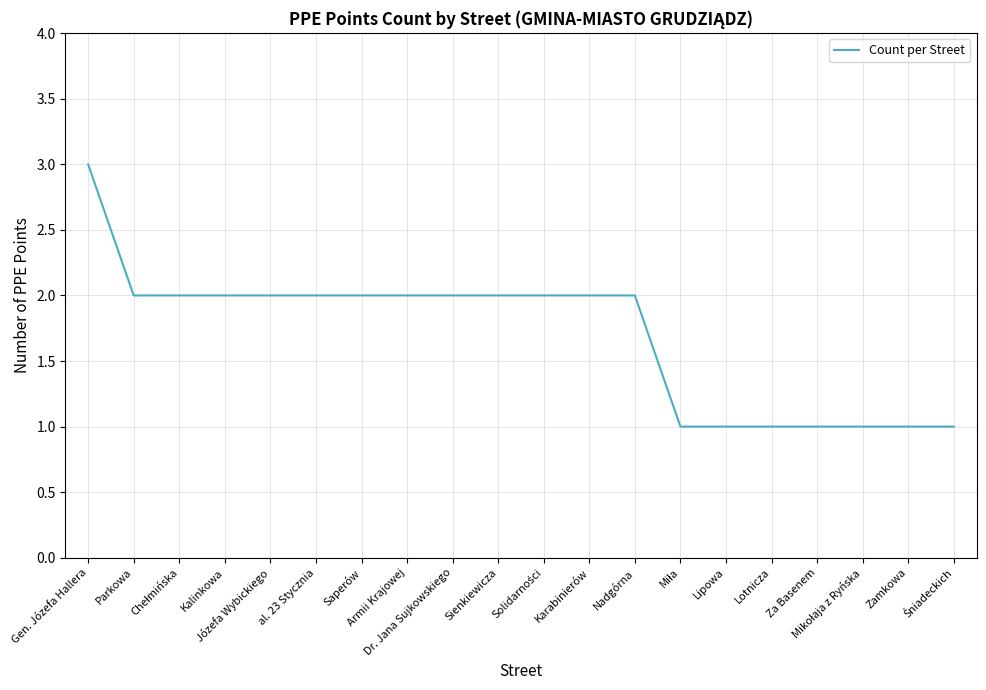

What is the maximum value shown in the chart?

3